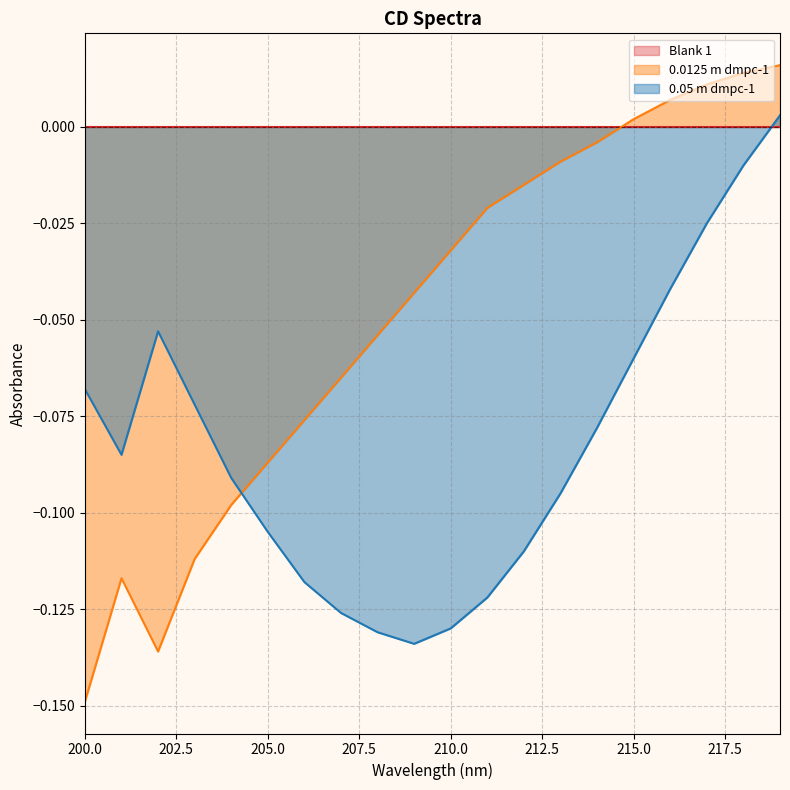

Count the number of data series in this chart.

3